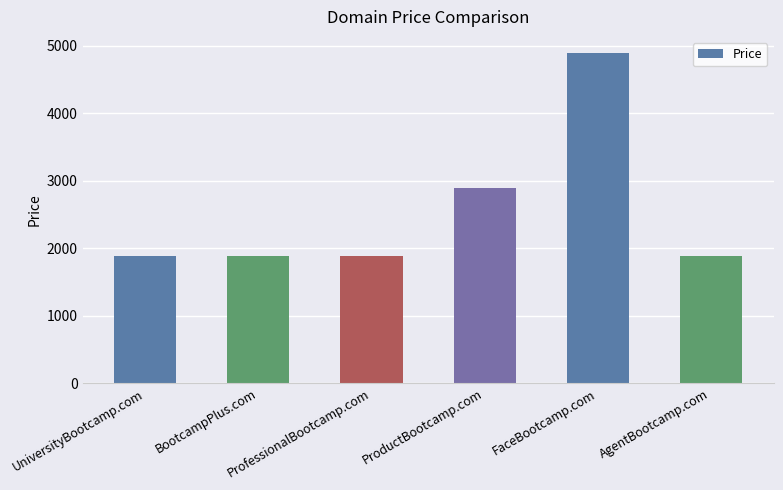

What is the maximum value shown in the chart?

4888